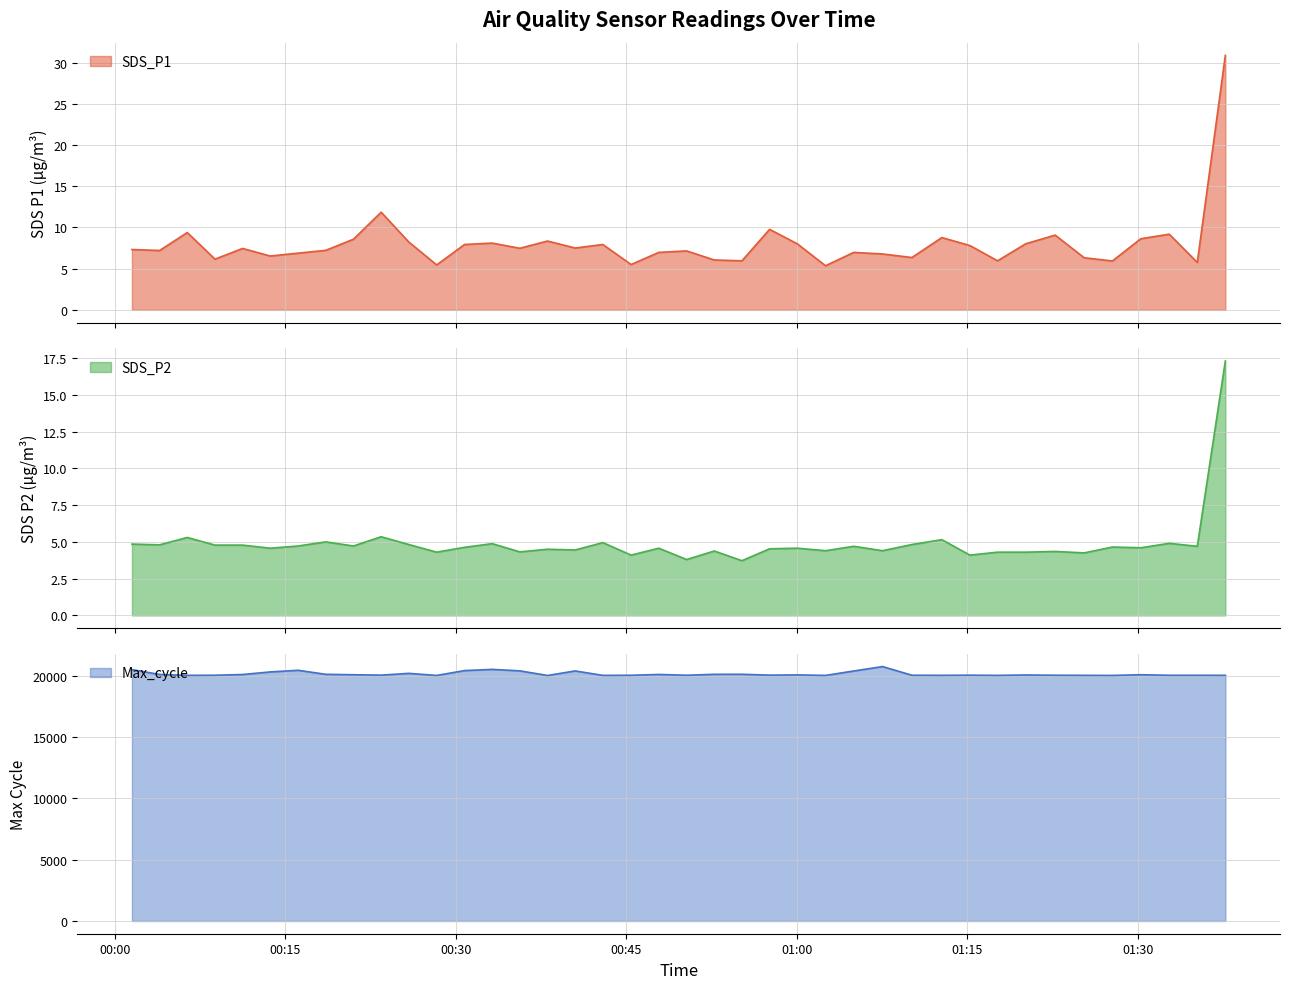

Which series has the largest total across all categories?

Max_cycle